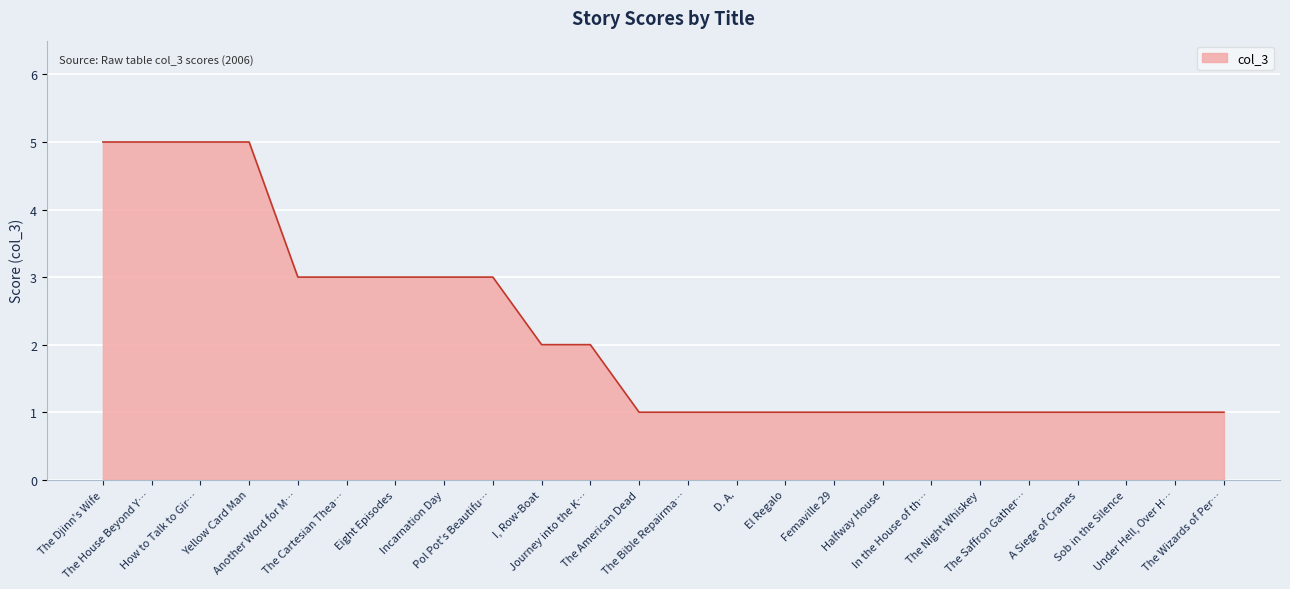

The chart shows a value of 2 at Halfway House. True or false?

False